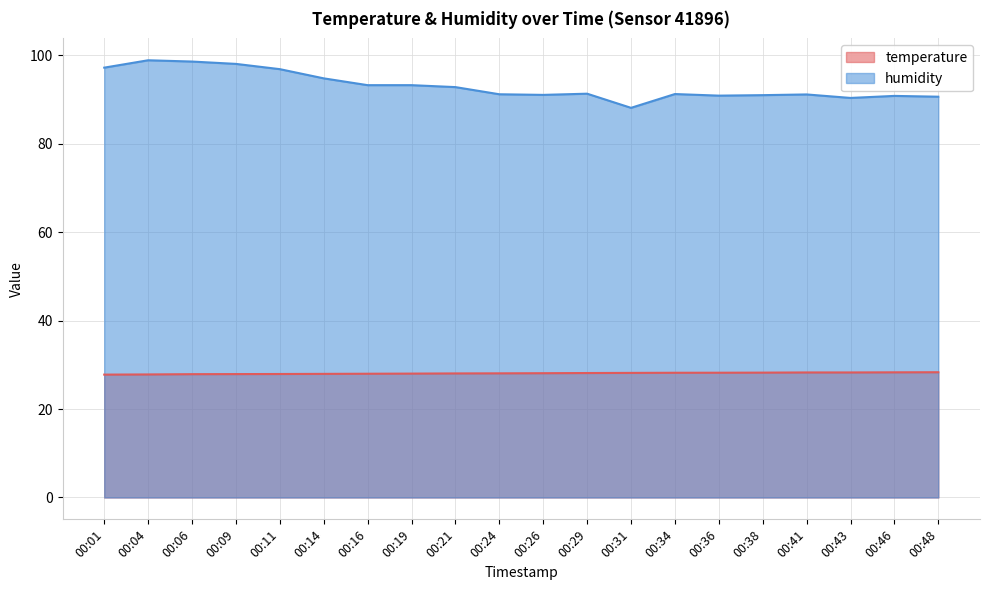

True or false: temperature has more than 0 interior local peaks.

False